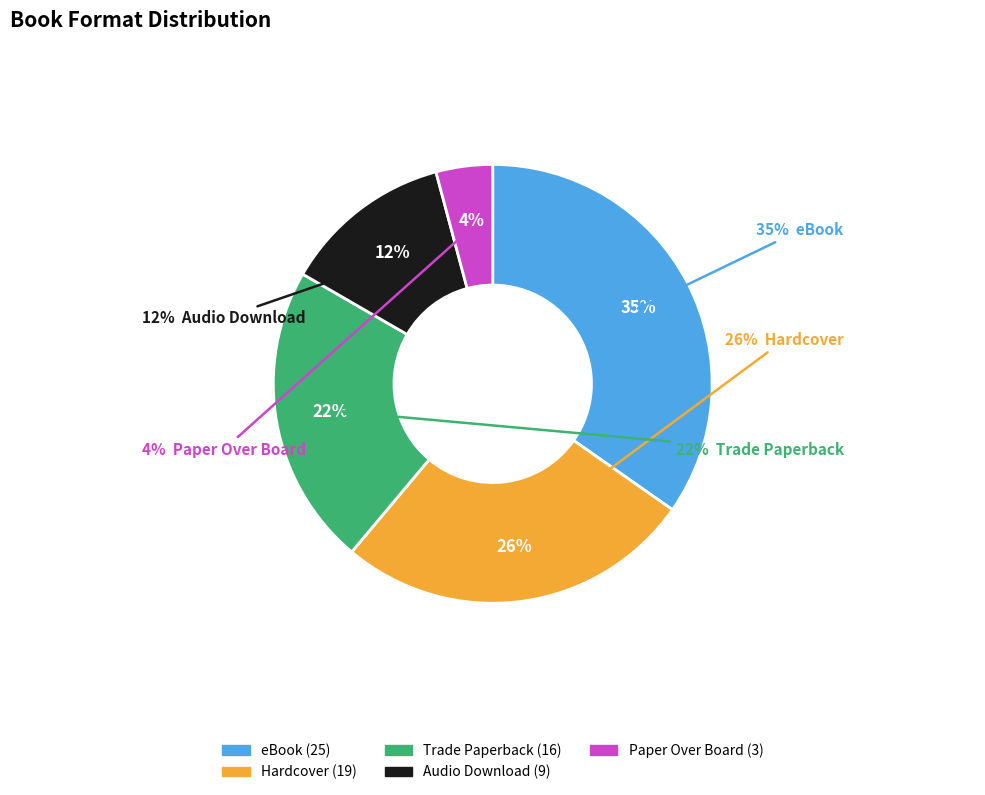

The Hardcover slice represents 12% of the pie. True or false?

False